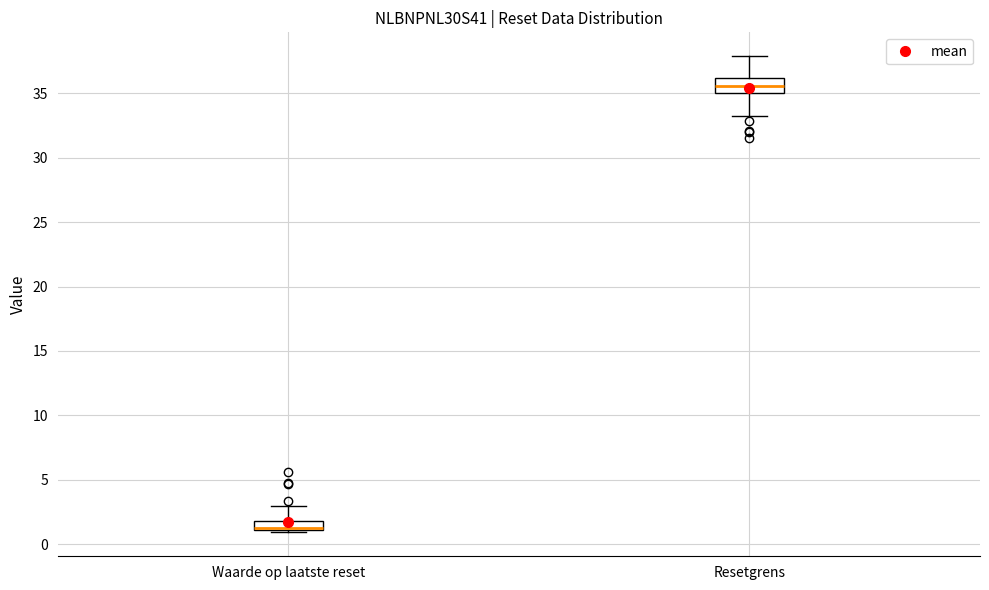

Reading left to right, transcribe this box plot: for each box, give where its median line is, the range the box spans, and where its two whiskers end, as read against the y-axis. The values are not printed on the chart, so give them approximately, as read against the axis.

Waarde op laatste reset: median 1.0 (drawn on the box's lower edge), box 1.0 to 2.0, whiskers 1.0 (just below the box's lower edge) to 3.0
Resetgrens: median 35.5, box 35.0 to 36.0, whiskers 33.0 to 38.0